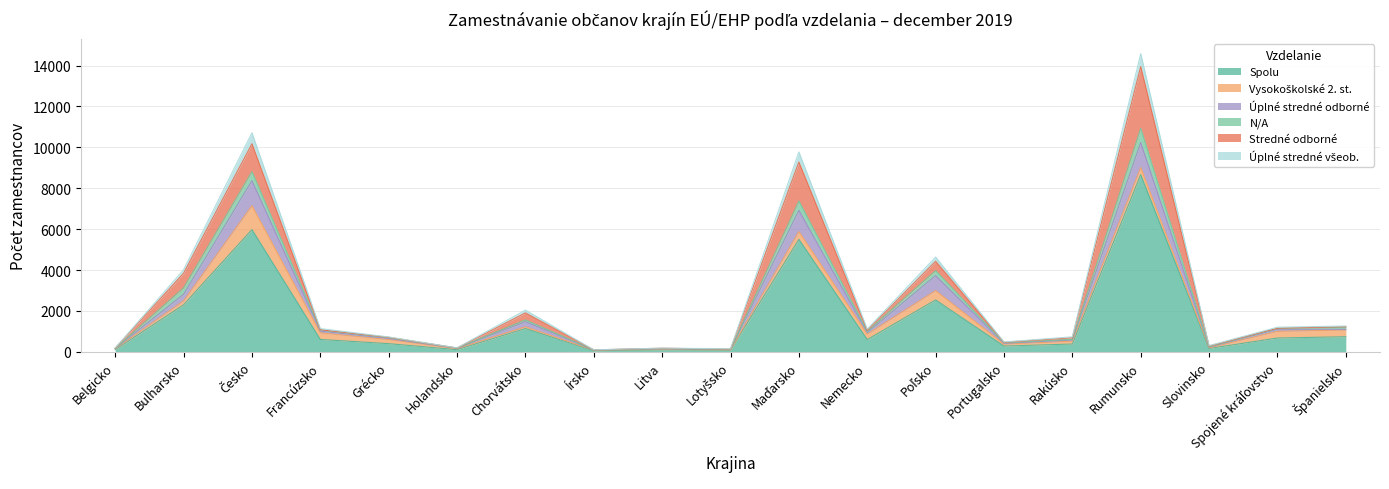

At which label does Spolu reach its peak?

Rumunsko